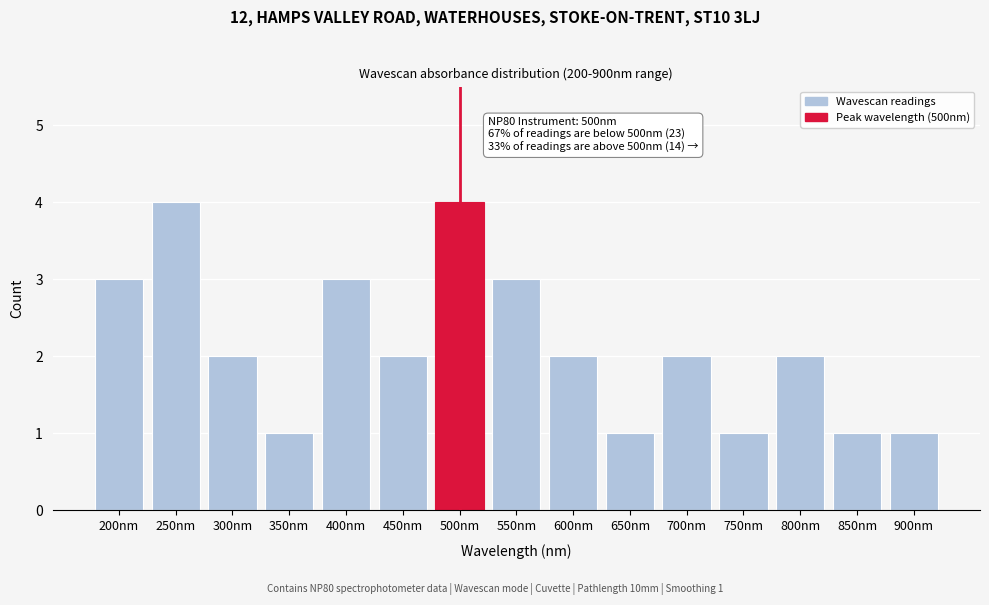

Reading left to right, list all the values displayed in this chart.

3	4	2	1	3	2	4	3	2	1	2	1	2	1	1